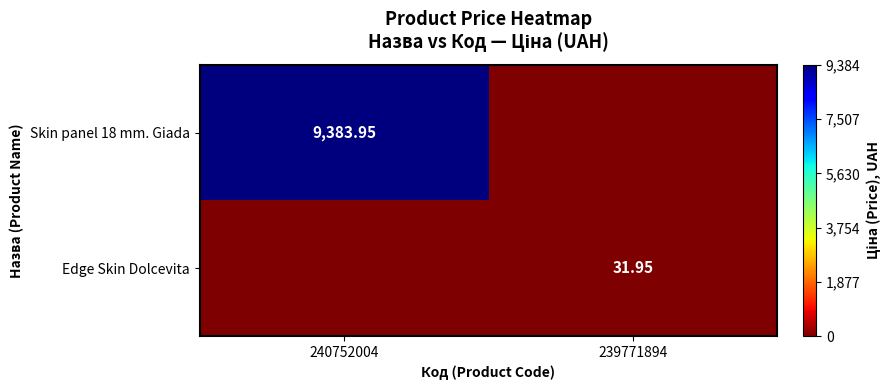

Count the number of data series in this chart.

2